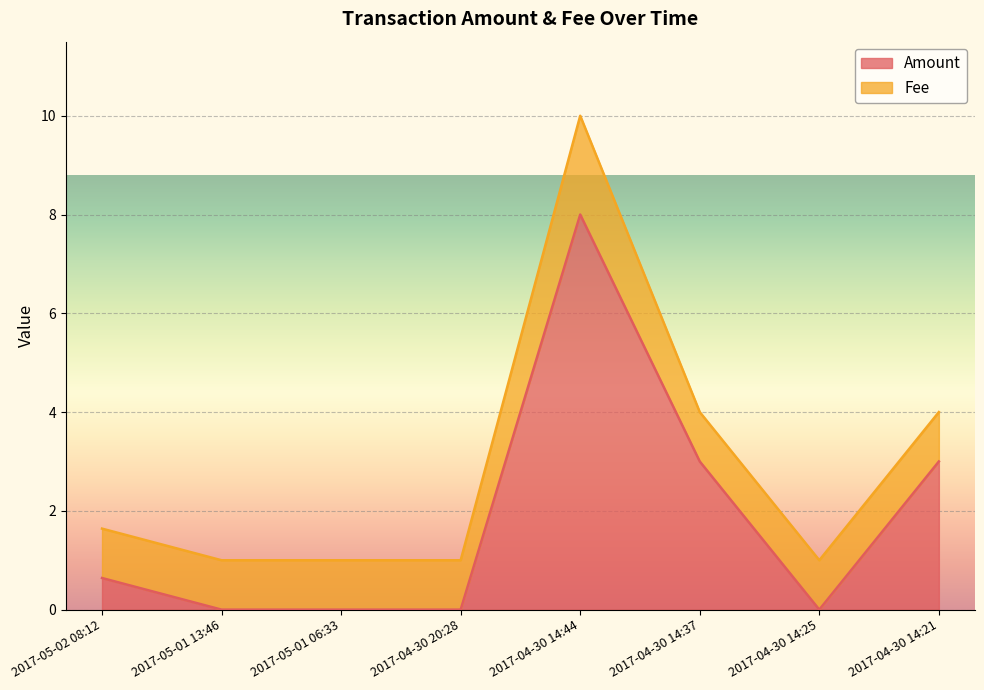

Is it true that the value at 2017-04-30 14:37 is 3.0?

True